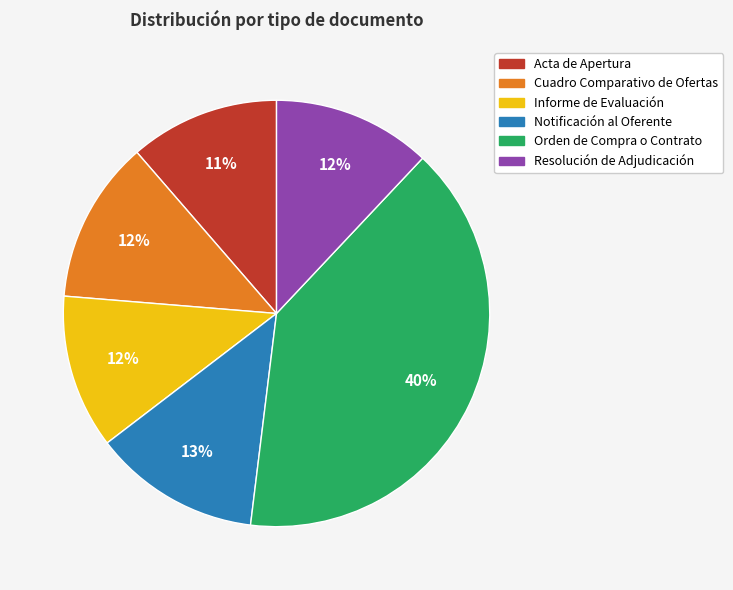

How many segments does this pie chart have?

6